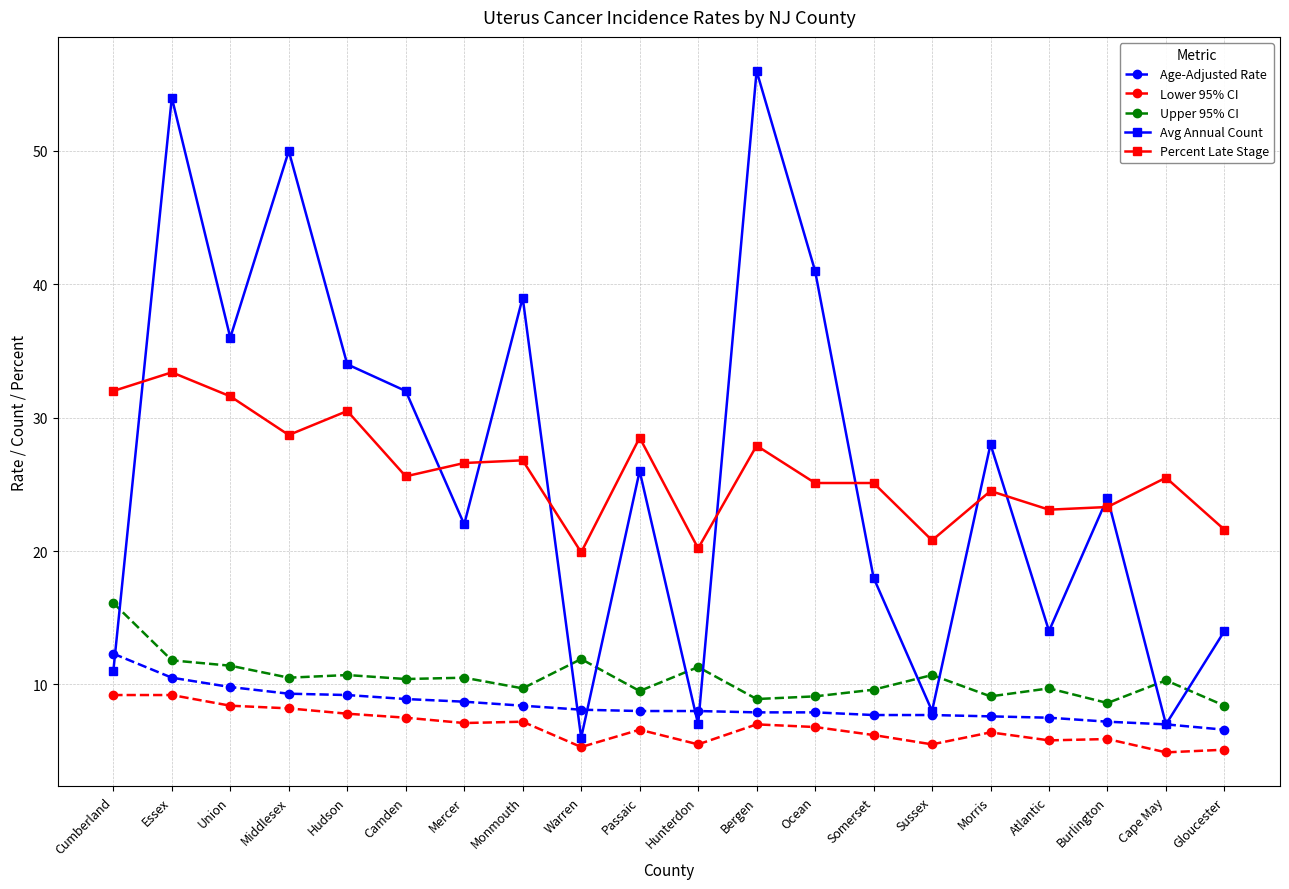

What is the sum of the Avg Annual Count values at Cumberland and Somerset?

29.0